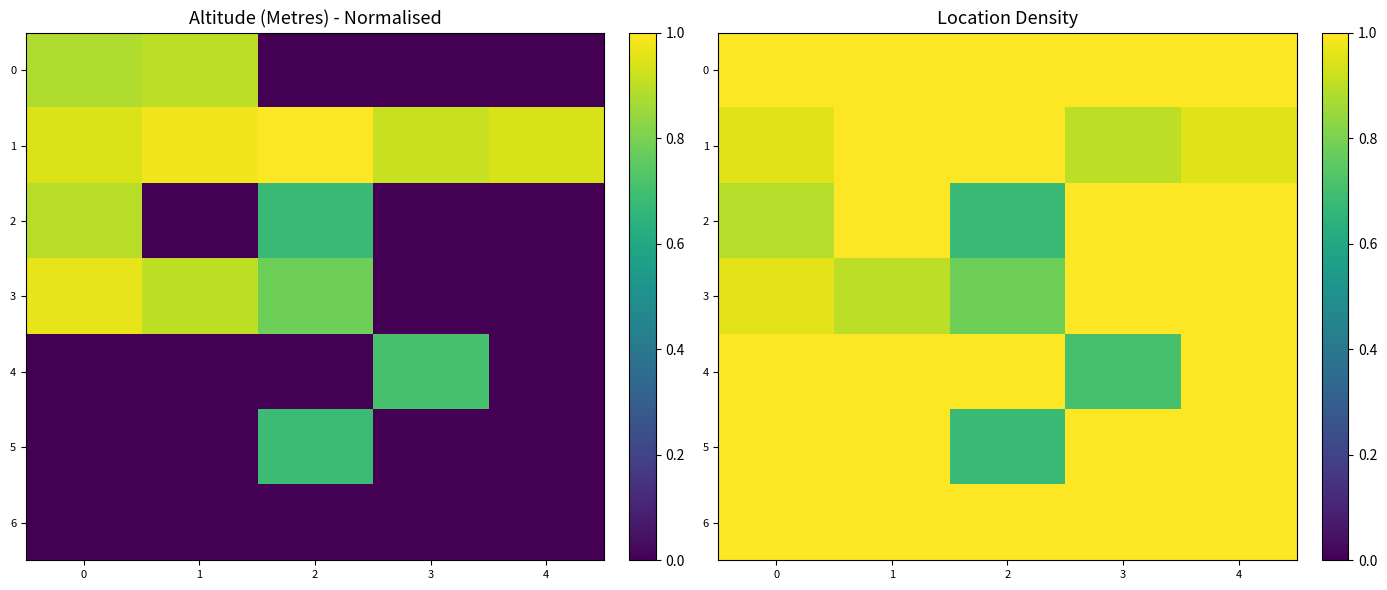

What is the spread (max minus min) of values at 2?

0.3